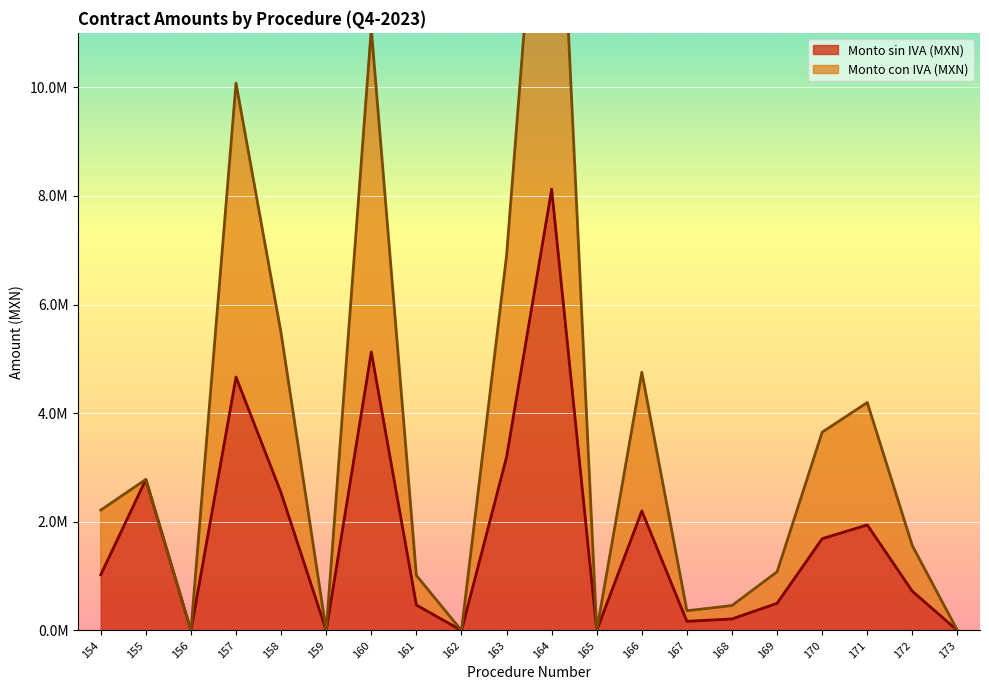

How many interior local valleys does the Monto sin IVA (MXN) series have?

5